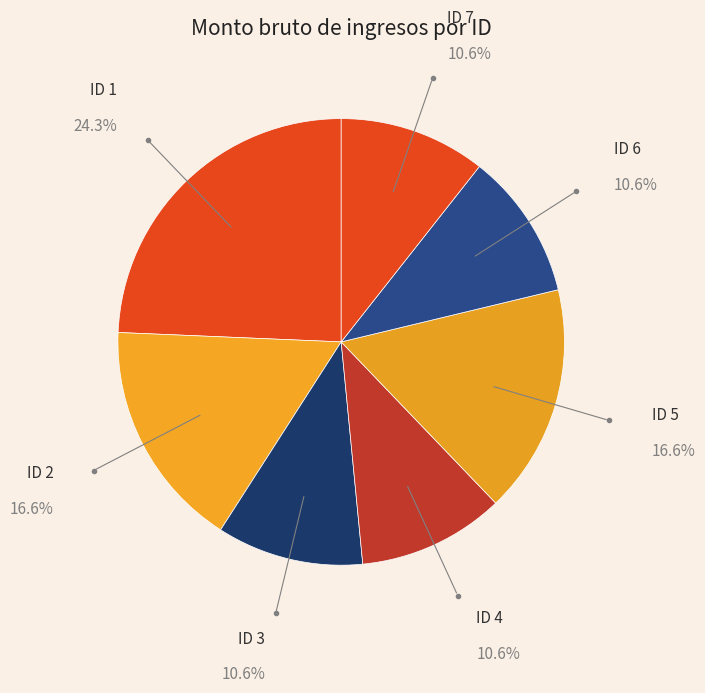

Count the number of slices in the pie.

7